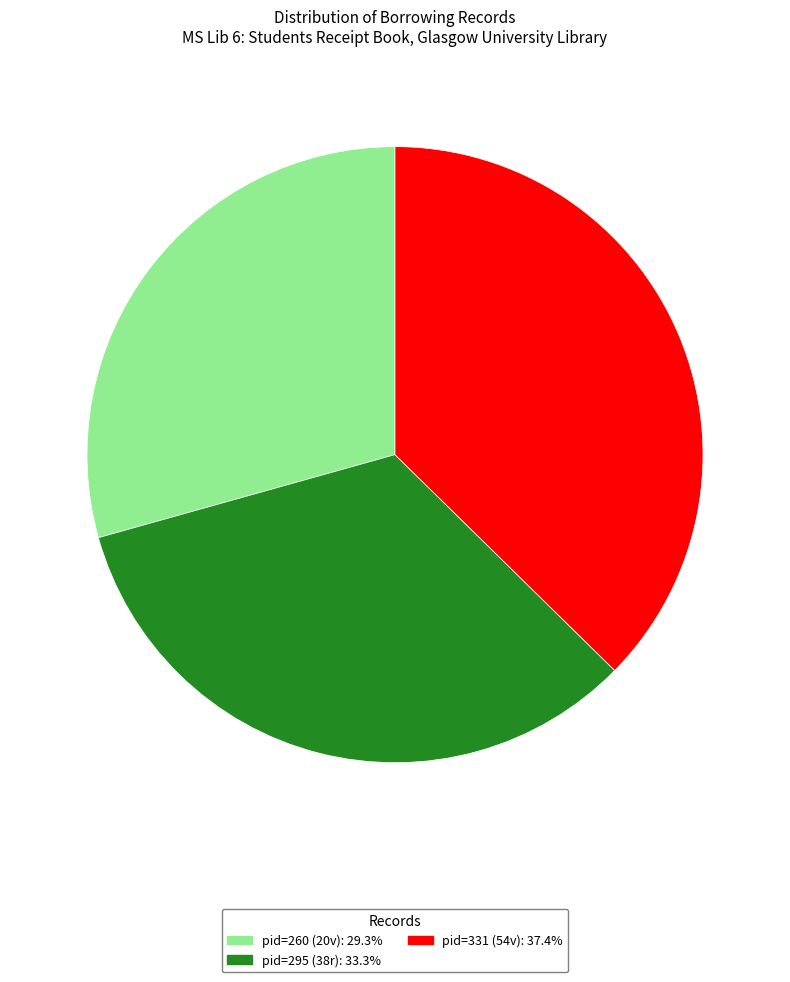

True or false: pid=331 (54v) accounts for 37% of the total.

True